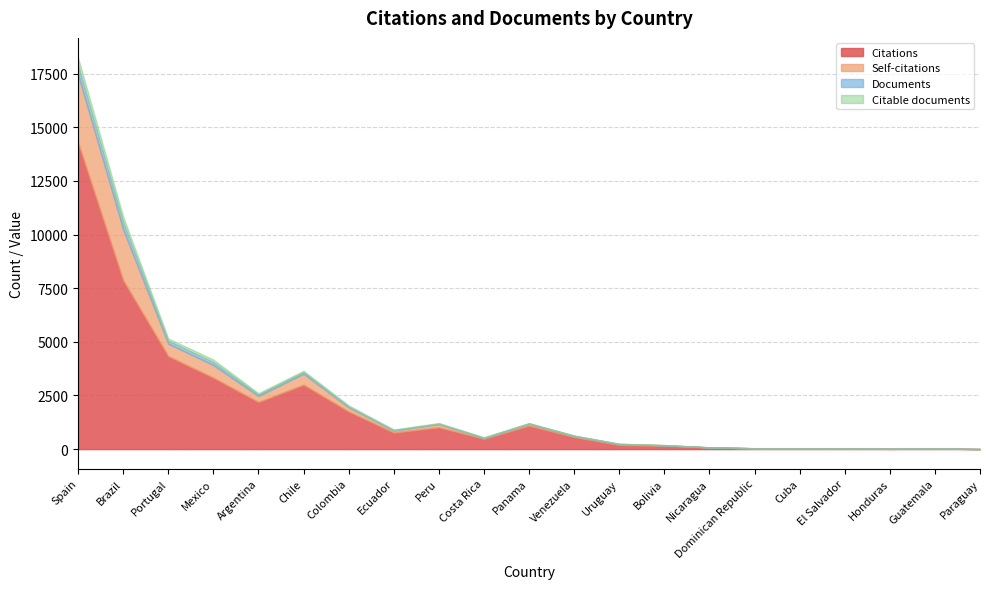

What is the highest value of the Self-citations series?

3171